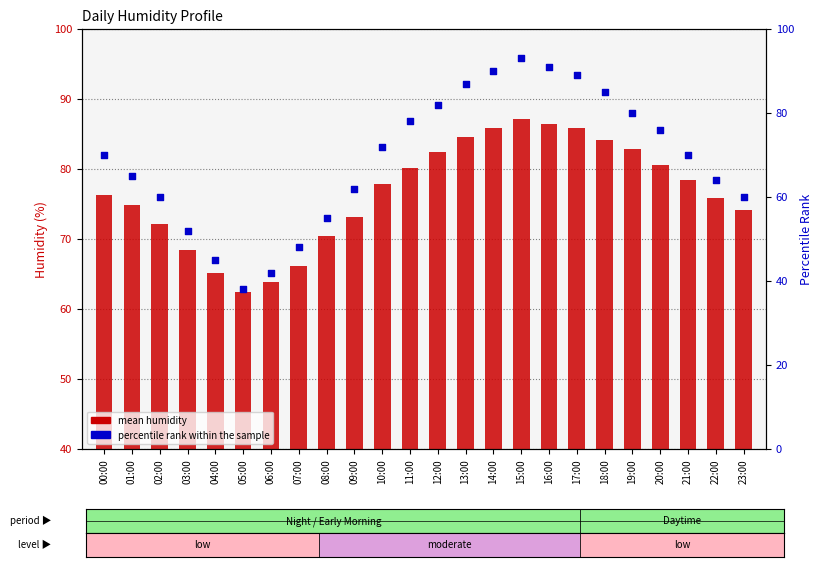

Which series has the largest Y range (max minus min)?

percentile rank within the sample